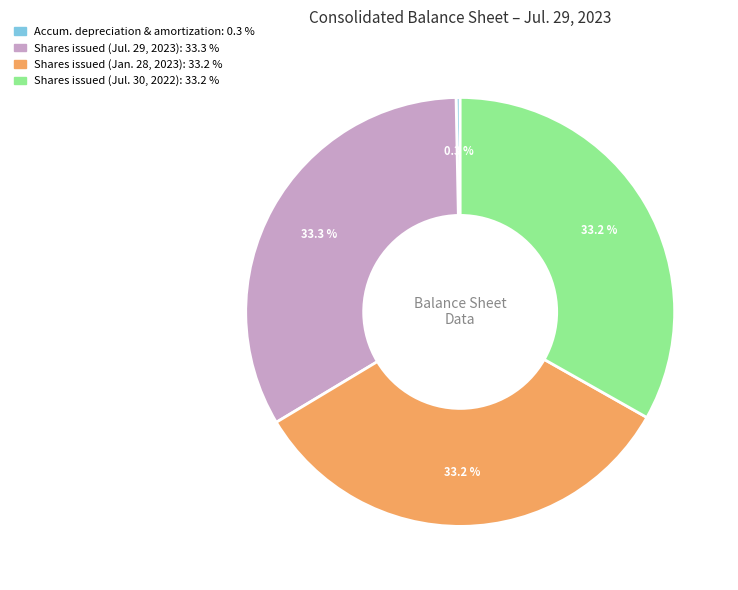

Is there any slice that represents more than half of the pie?

No